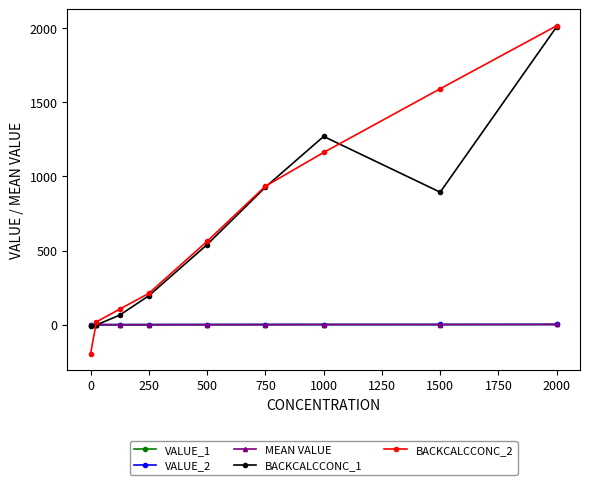

At which category is the sum across all series the highest?

2000